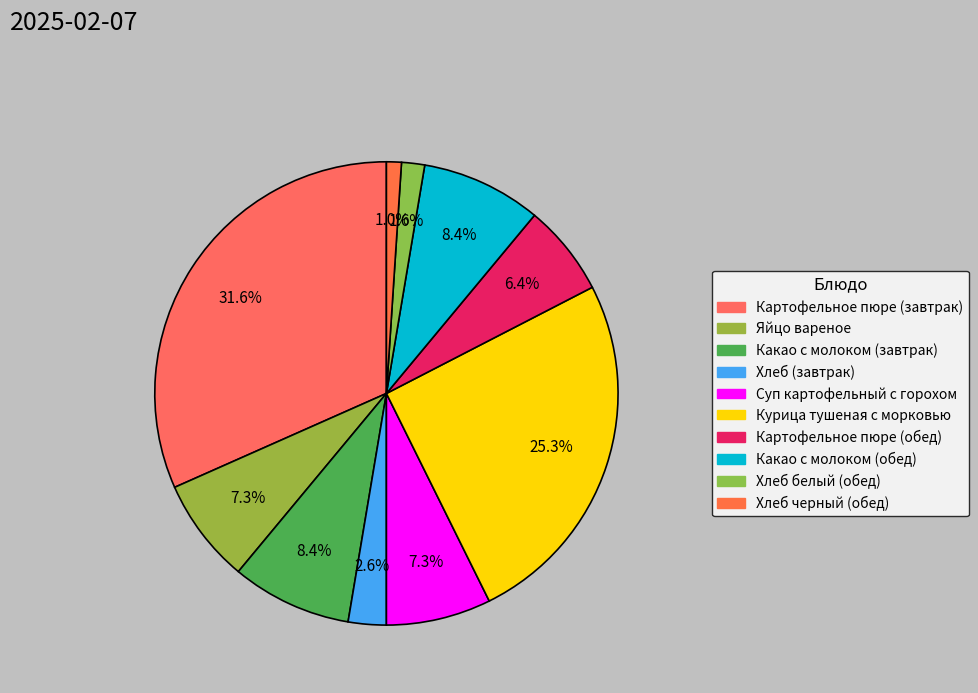

What percentage do Картофельное пюре (обед) and Хлеб черный (обед) together represent?

7.4%